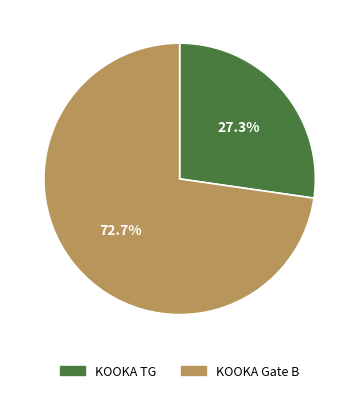

Does any single category account for the majority?

Yes